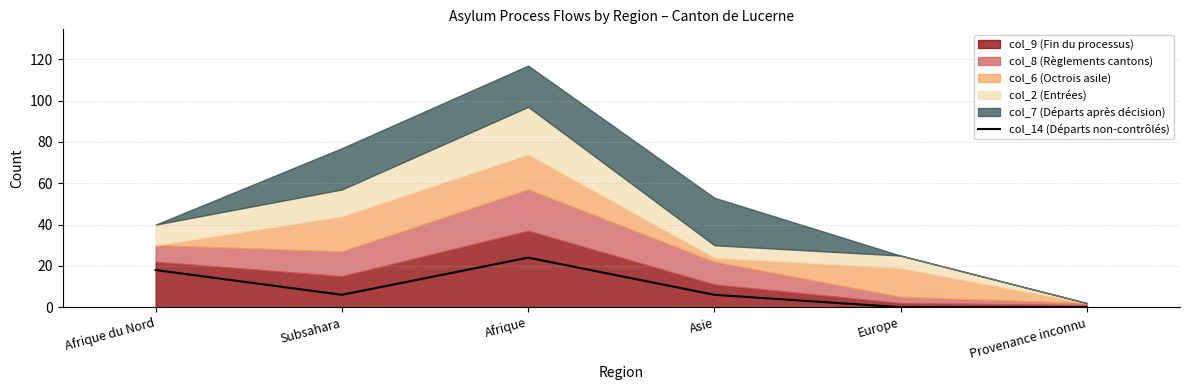

Between Afrique du Nord and Subsahara, which is larger?

Afrique du Nord